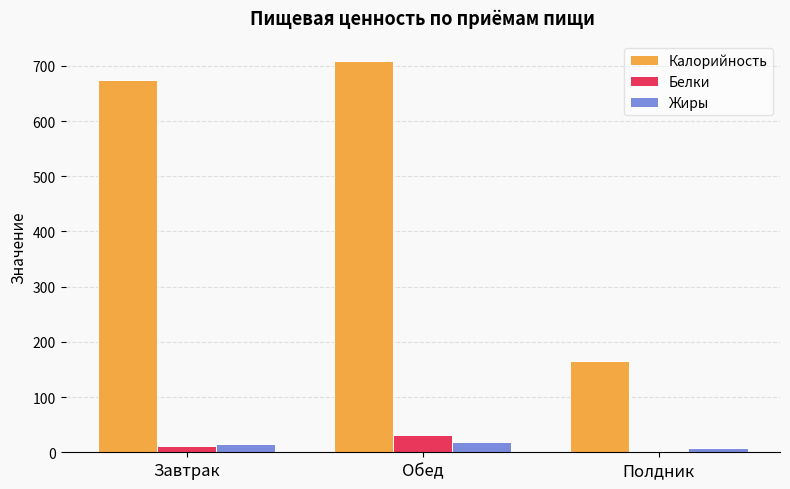

What is the total value across all series at Обед?

759.1